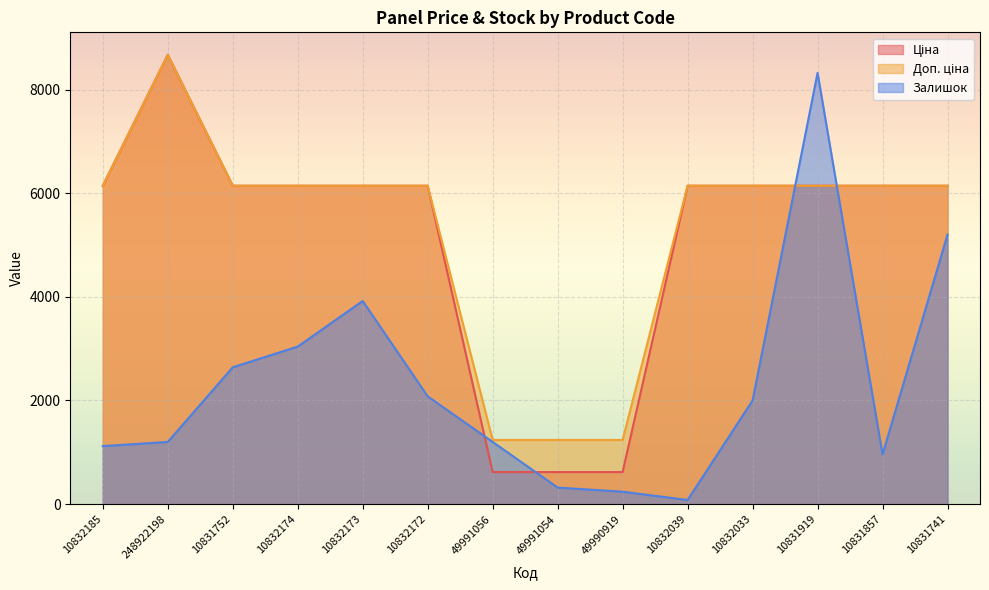

True or false: Ціна and Доп. ціна intersect in this chart.

False